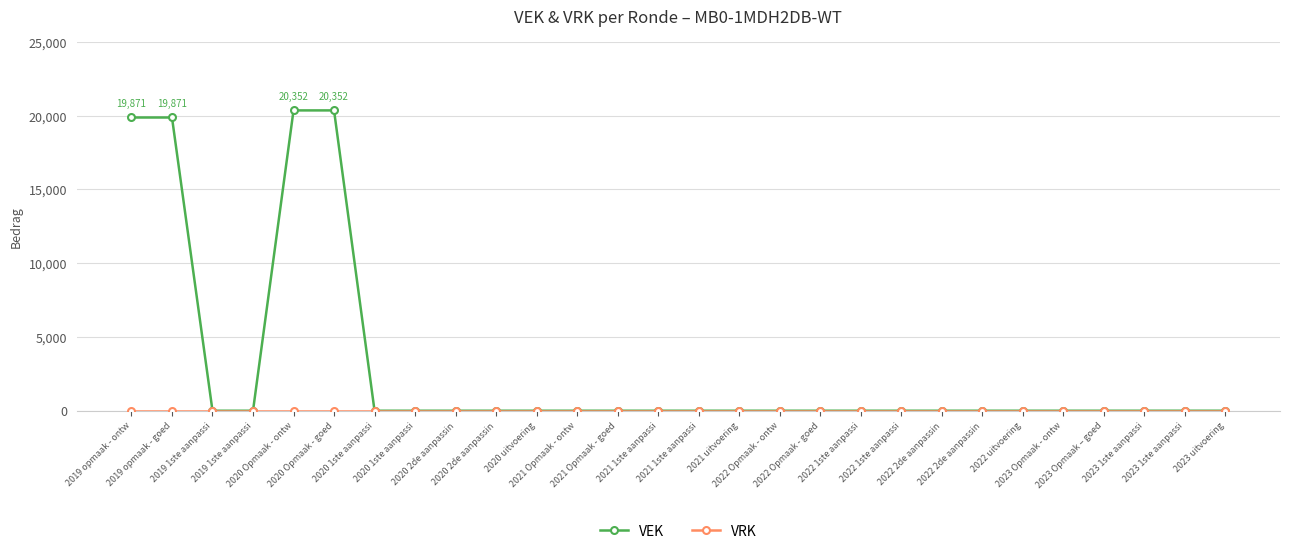

How many data points does each series have?

28